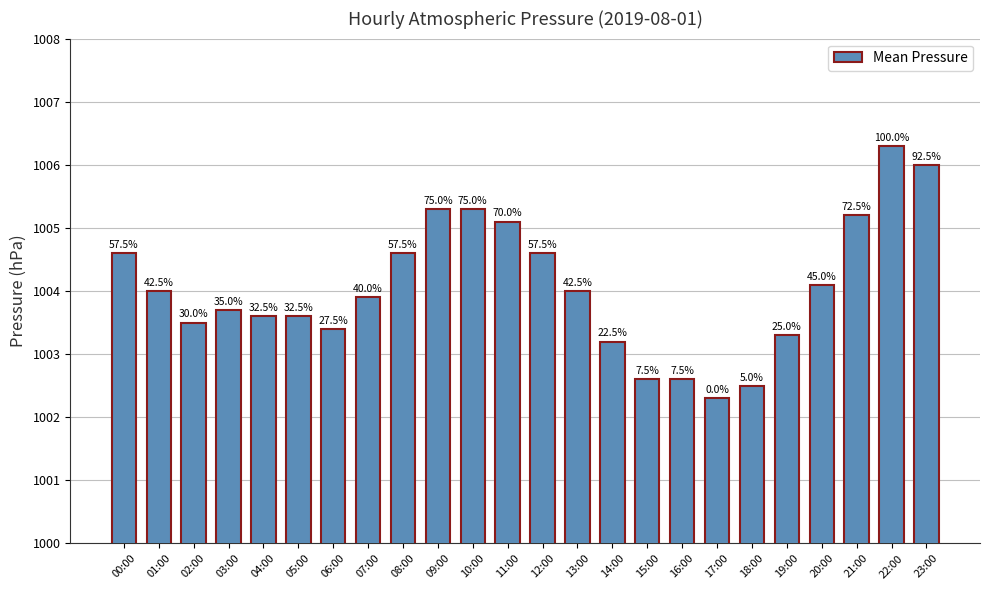

Where is the data nearest to the value 1004?

01:00